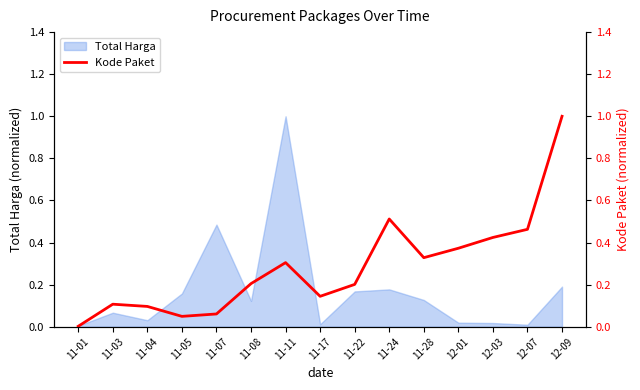

What is the sum of all values?

4.3